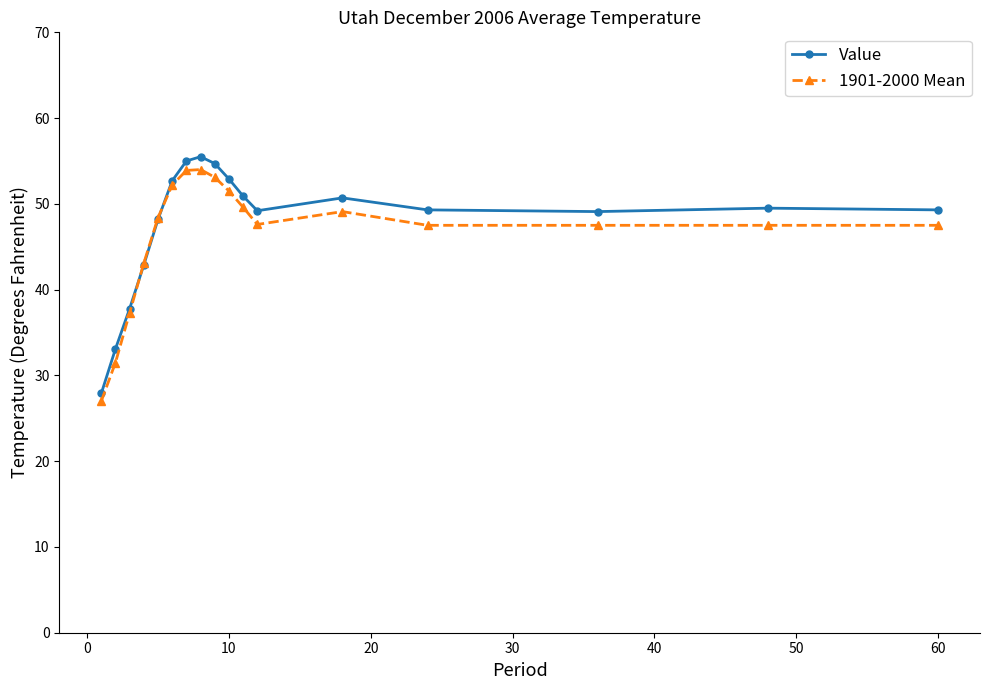

What is the value of the 1901-2000 Mean point at the 15th from the left?

47.5